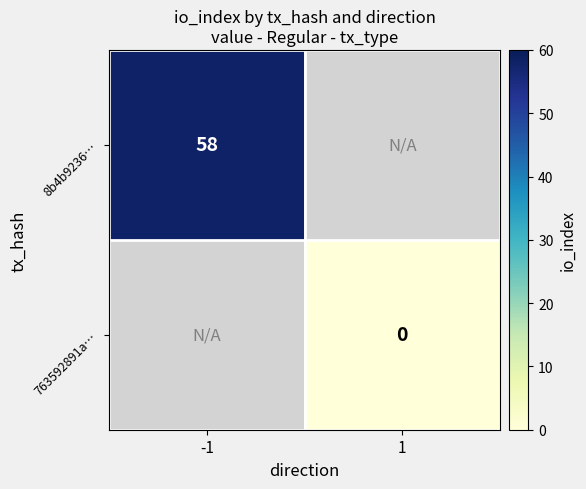

True or false: 8b4b9236… has a value of 58 at -1.

True